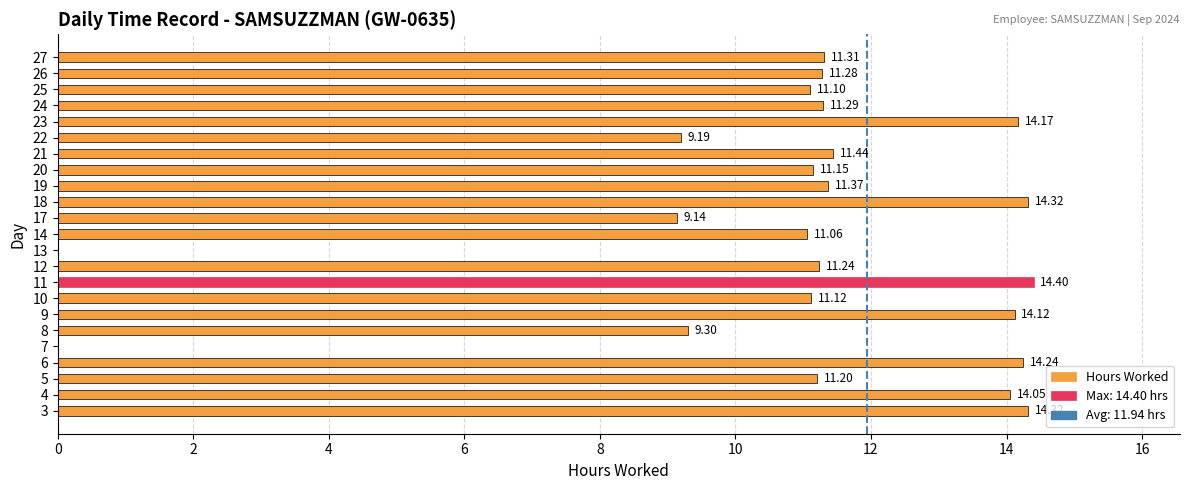

What is the sum of the values at 4 and 12?

25.3